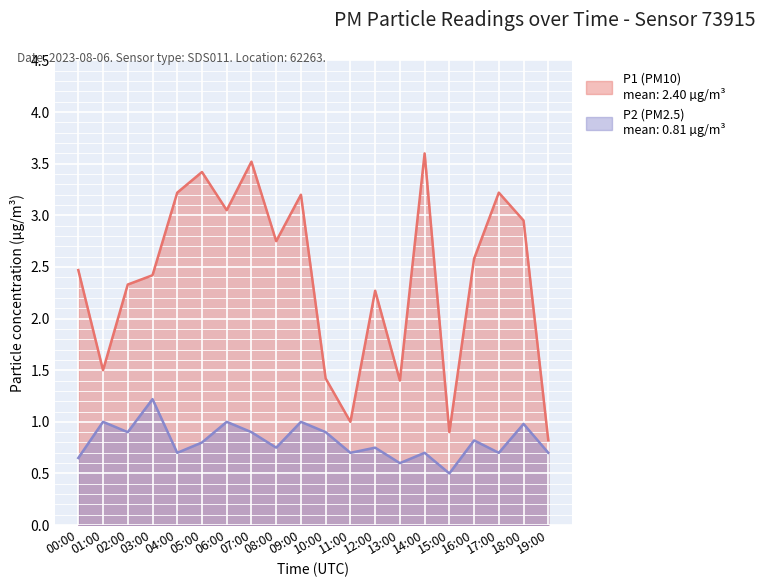

True or false: P1 and P2 intersect in this chart.

False